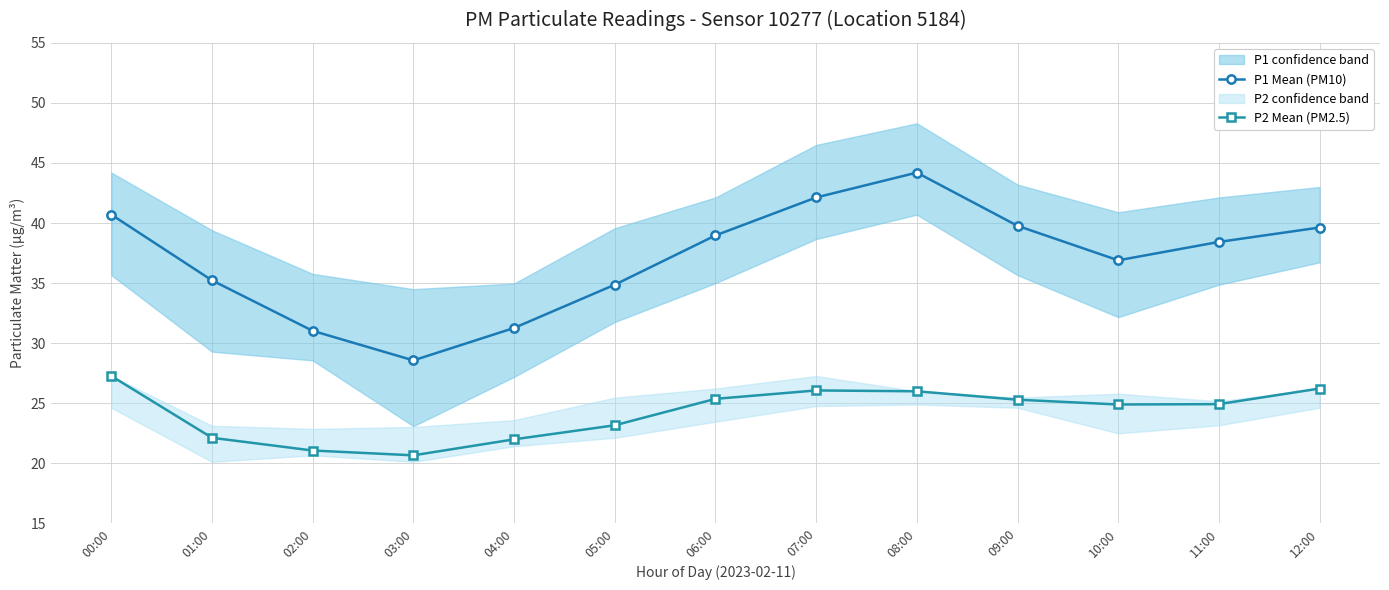

Which has a higher value, 05:00 or 02:00?

05:00